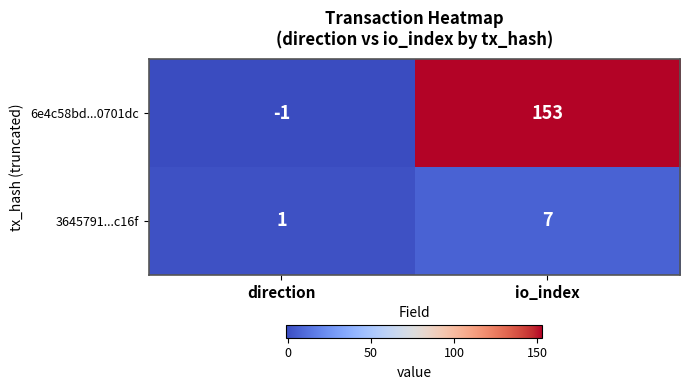

At how many categories does at least one series exceed 31?

1